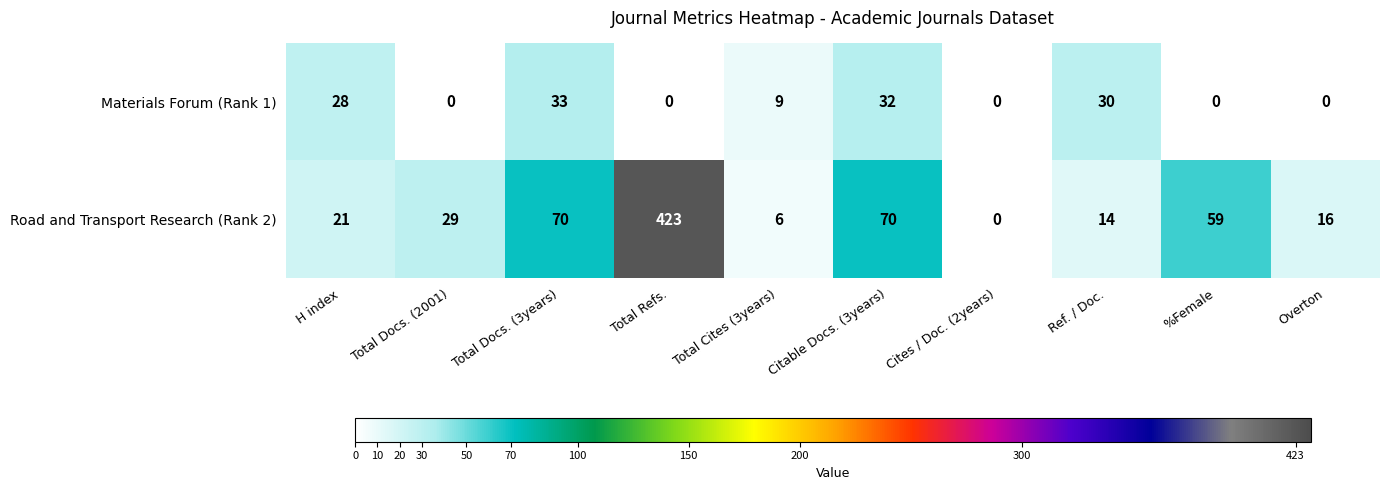

What value does the Road and Transport Research (Rank 2) series have at Total Cites (3years), to the nearest 5?

5